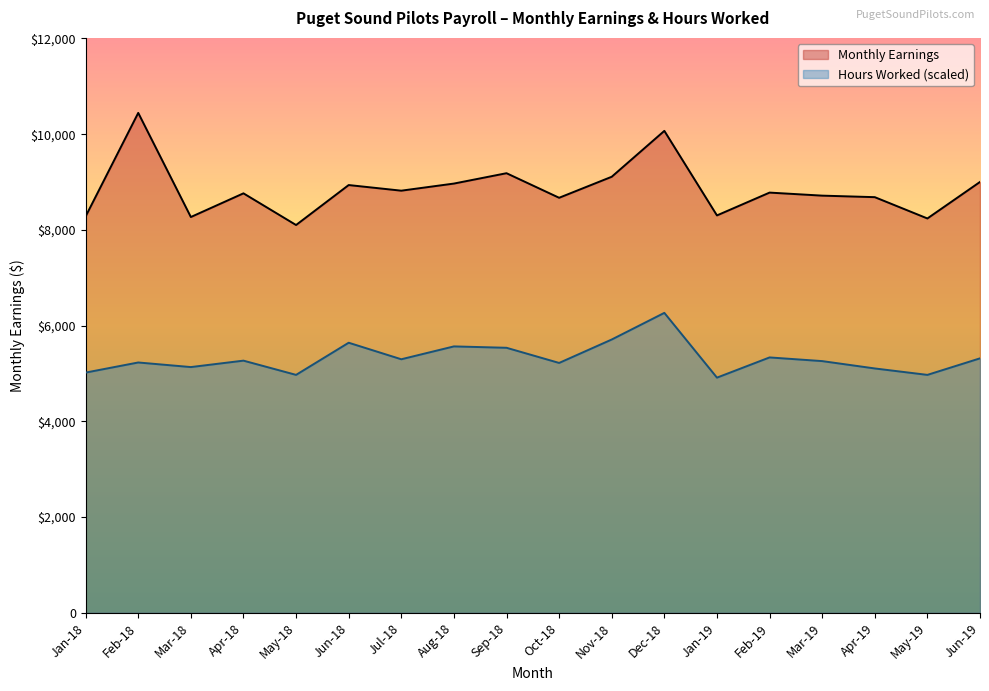

Reading left to right, extract all data points from this chart.

Monthly Earnings: 8281.7	10445.0	8269.4	8764.1	8102.4	8937.3	8819.8	8968.2	9184.7	8671.4	9110.5	10069.2	8302.9	8779.7	8716.1	8684.4	8239.3	9002.2
Hours Worked: 5019.3	5230.5	5134.5	5268.9	4971.4	5643.2	5297.7	5566.4	5537.6	5220.9	5710.3	6267.0	4913.8	5336.1	5259.3	5105.7	4971.4	5316.9